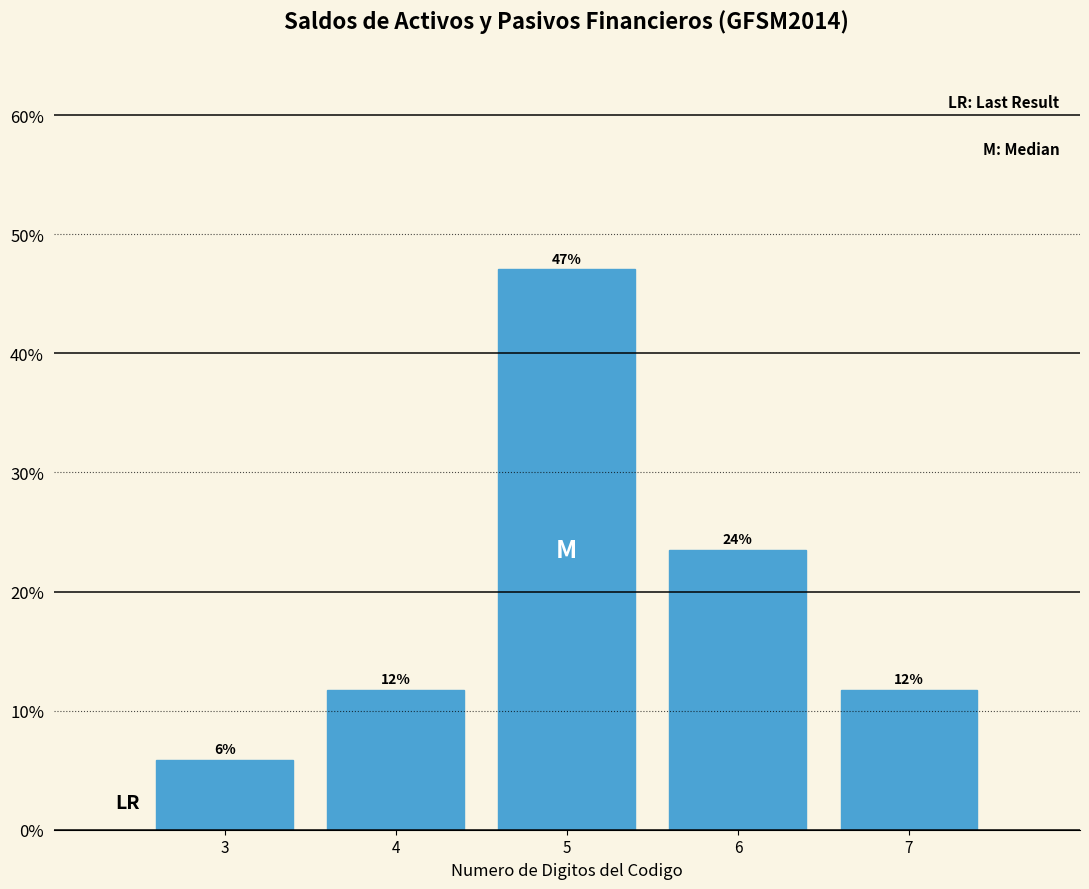

Are the bars horizontal?

No